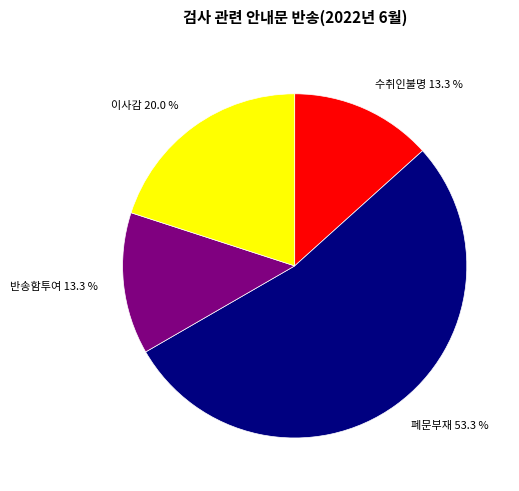

Does any single category account for the majority?

Yes